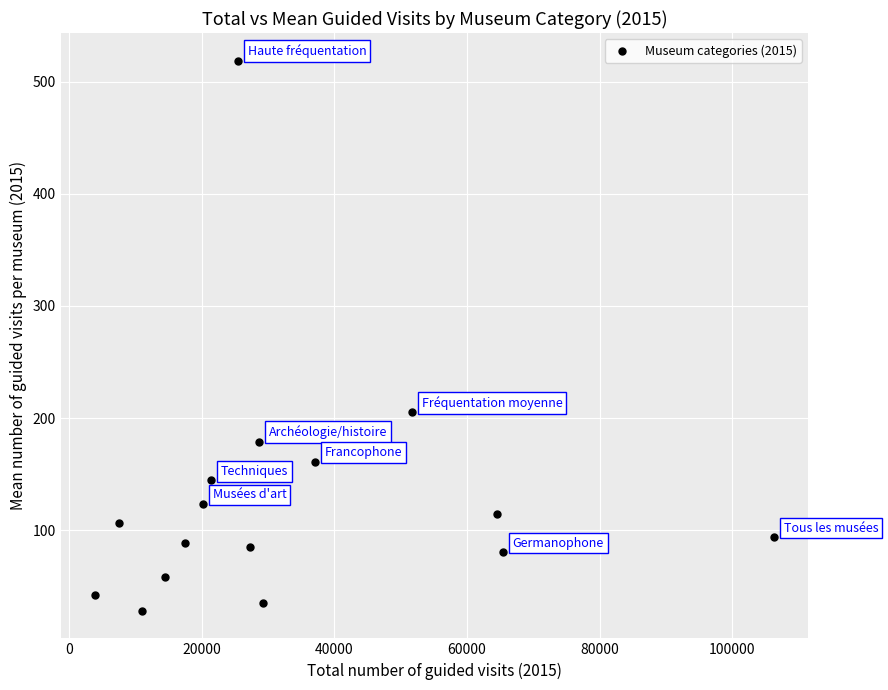

What is the range of Y values (max minus min)?

490.9